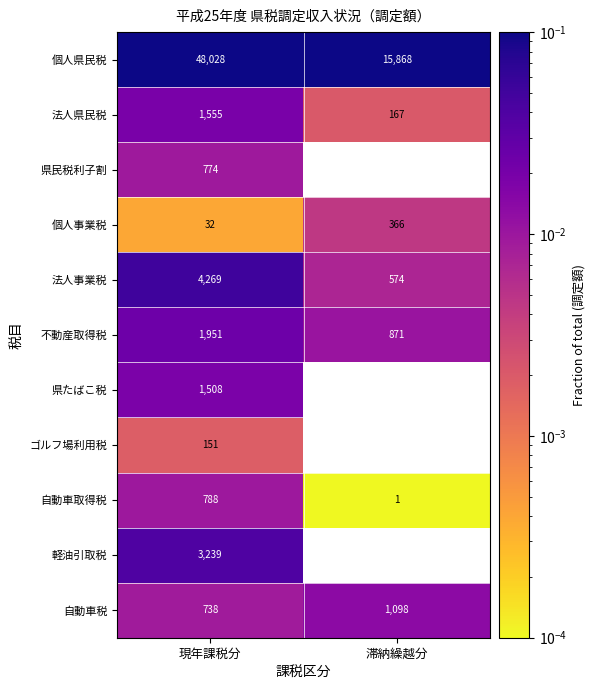

At how many categories does at least one series exceed 0?

2